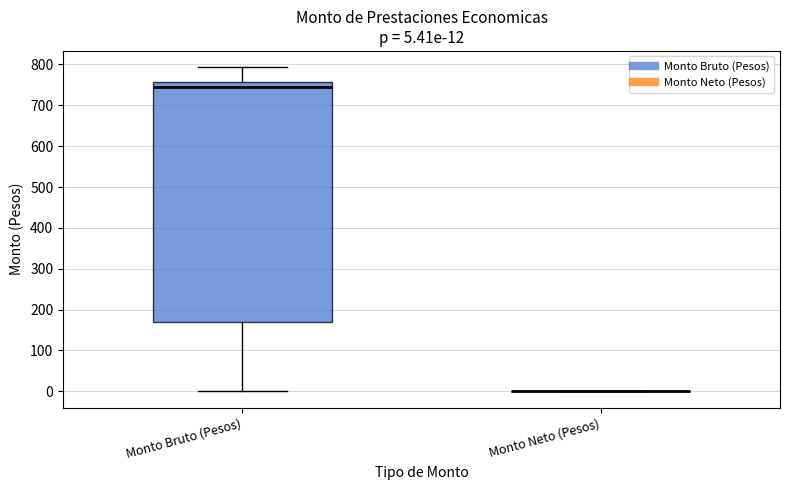

Which box is the tallest, from its lower edge to its upper edge?

Monto Bruto (Pesos)